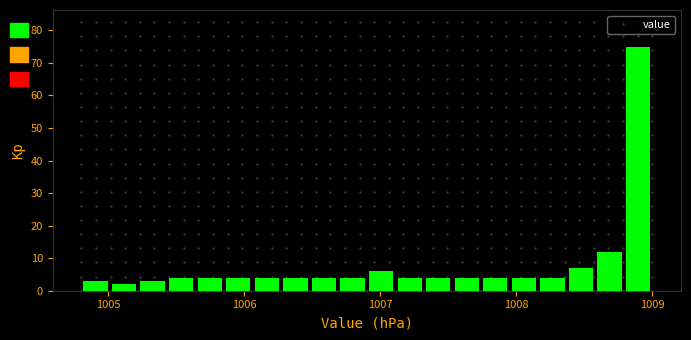

Around what value on the x-axis is the tallest bar? Give the approximate position of its centre, as read against the axis.

1008.9